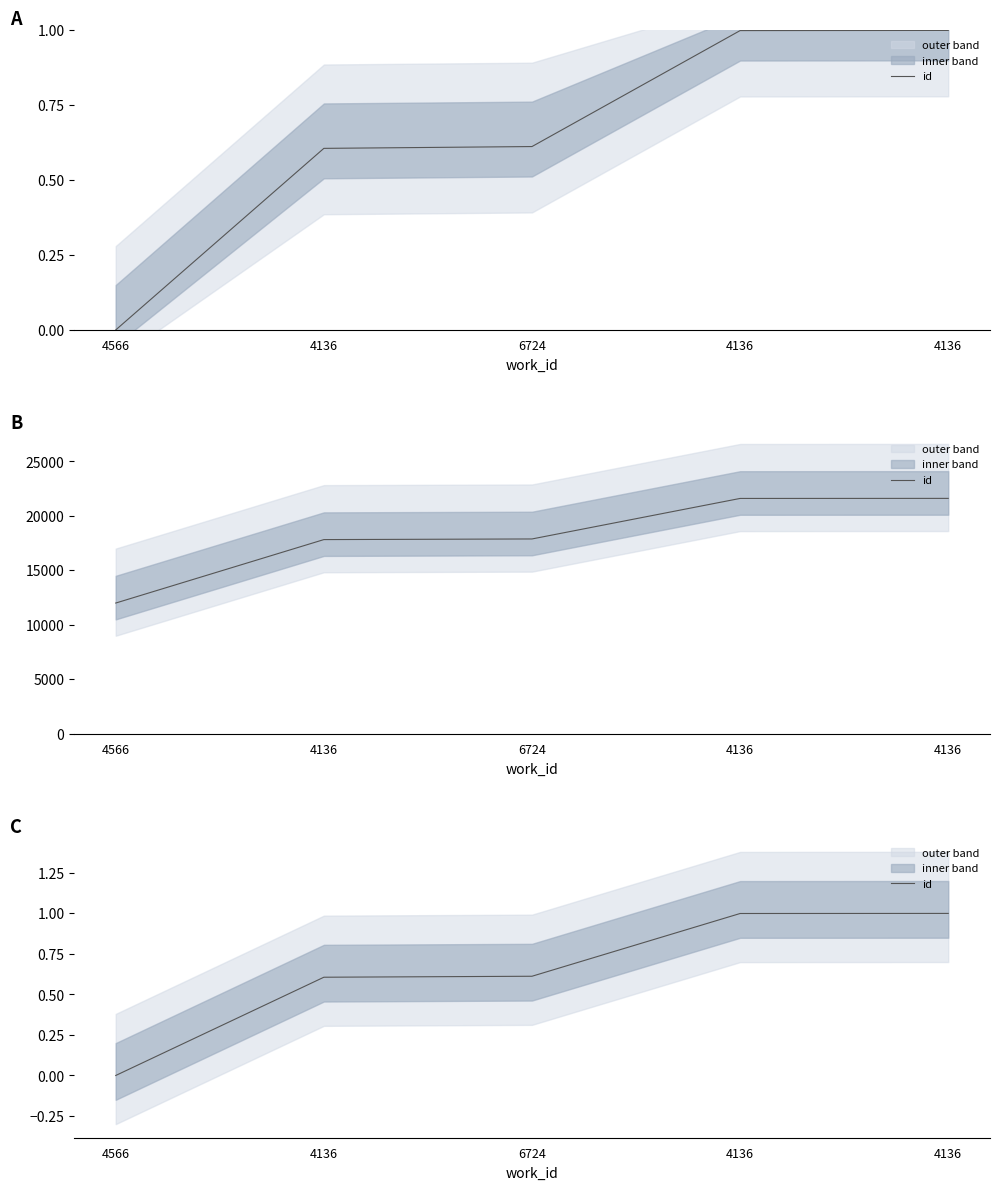

How many lines are shown in the chart?

1